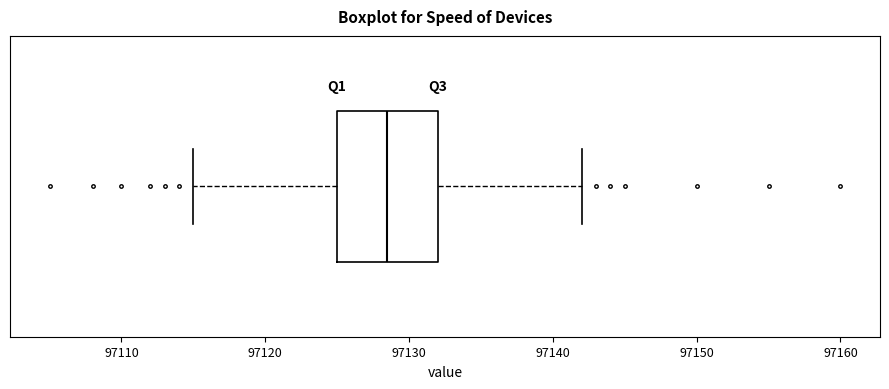

Where is the left edge of the box on the x-axis? The values are not printed on the chart, so give them approximately, as read against the axis.

97125